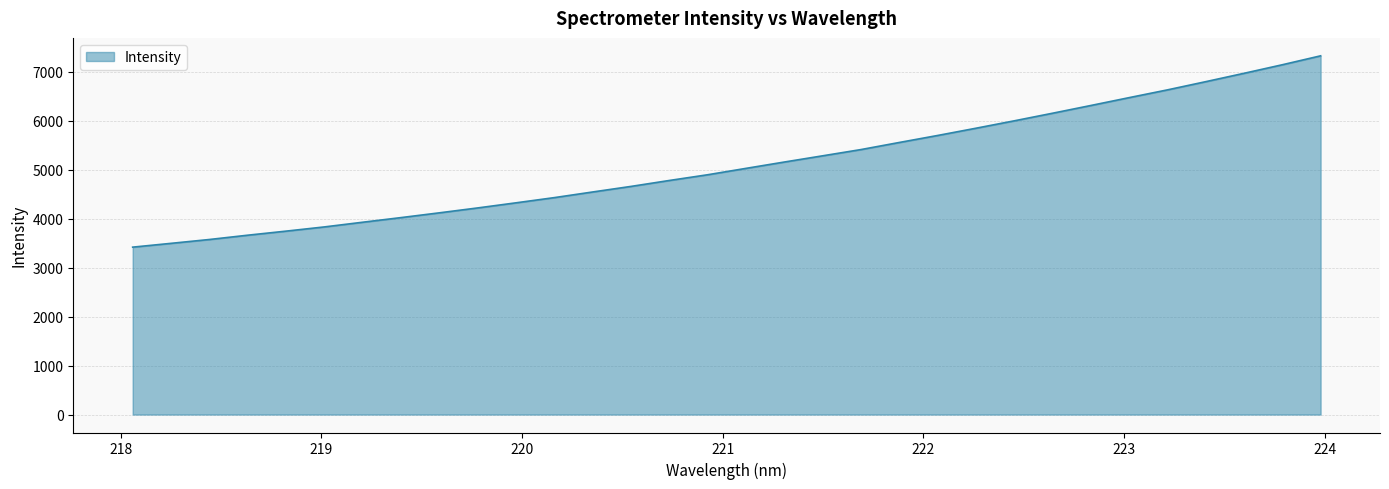

What is the minimum value shown in the chart?

3417.2